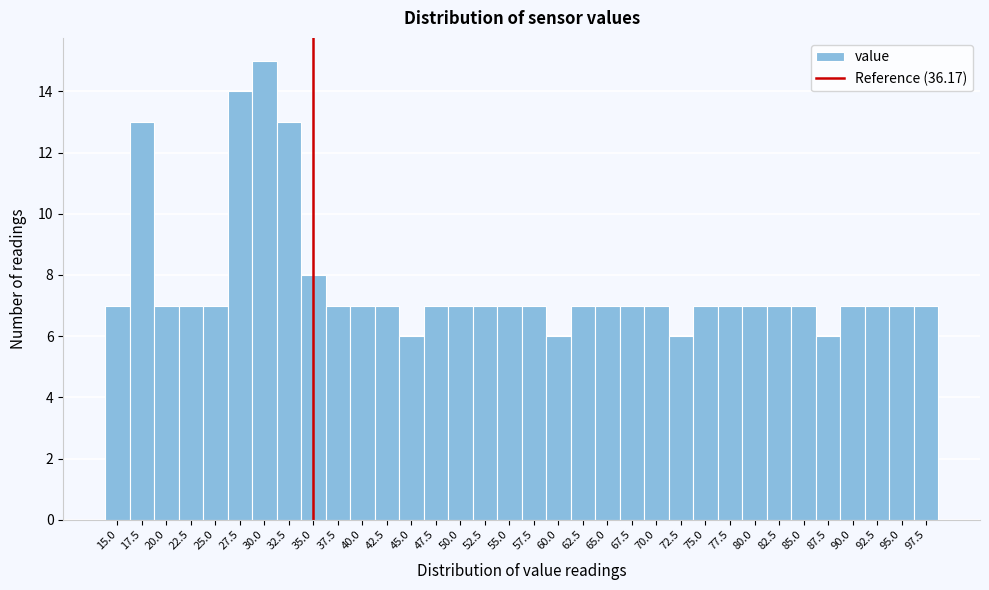

True or false: the data shows 2 at 40.0.

False